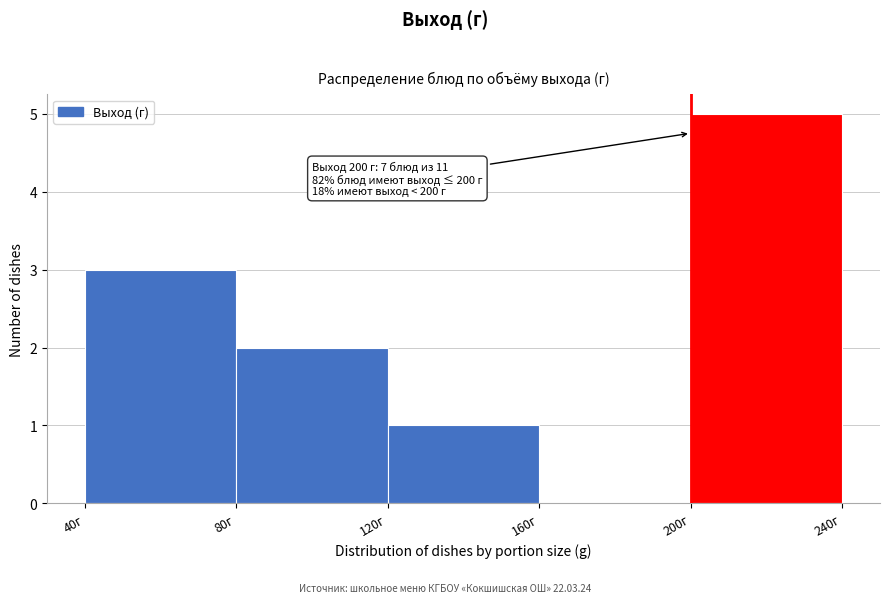

Which range on the x-axis has the tallest bar?

200 to 240